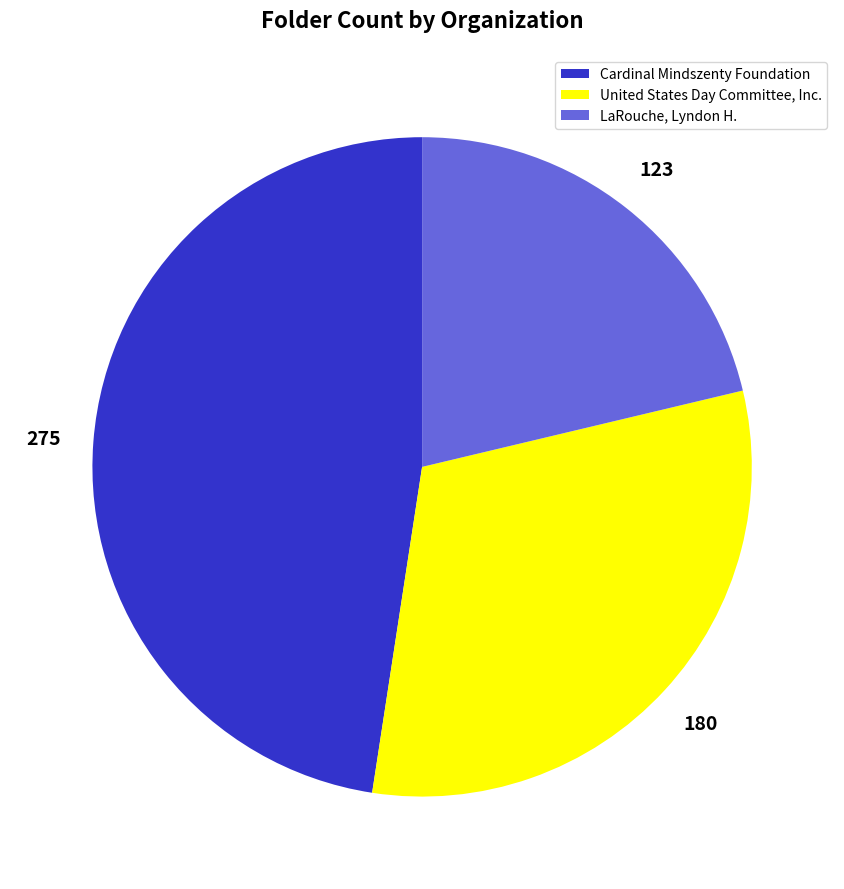

The United States Day Committee, Inc. slice represents 25% of the pie. True or false?

False